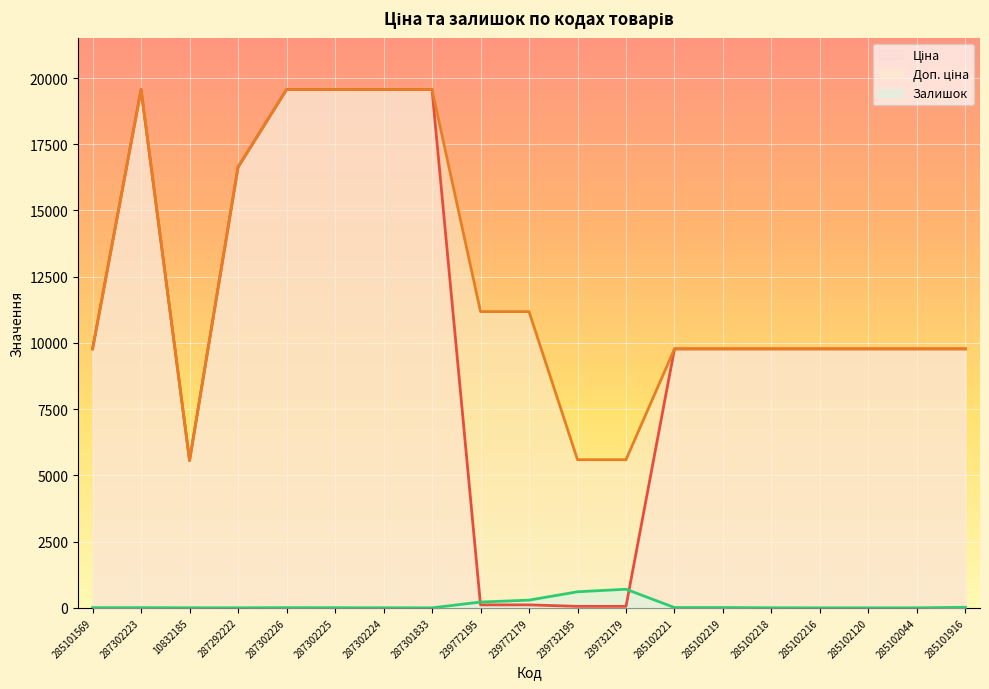

What value does the Доп. ціна series have at 239772179?

11182.0